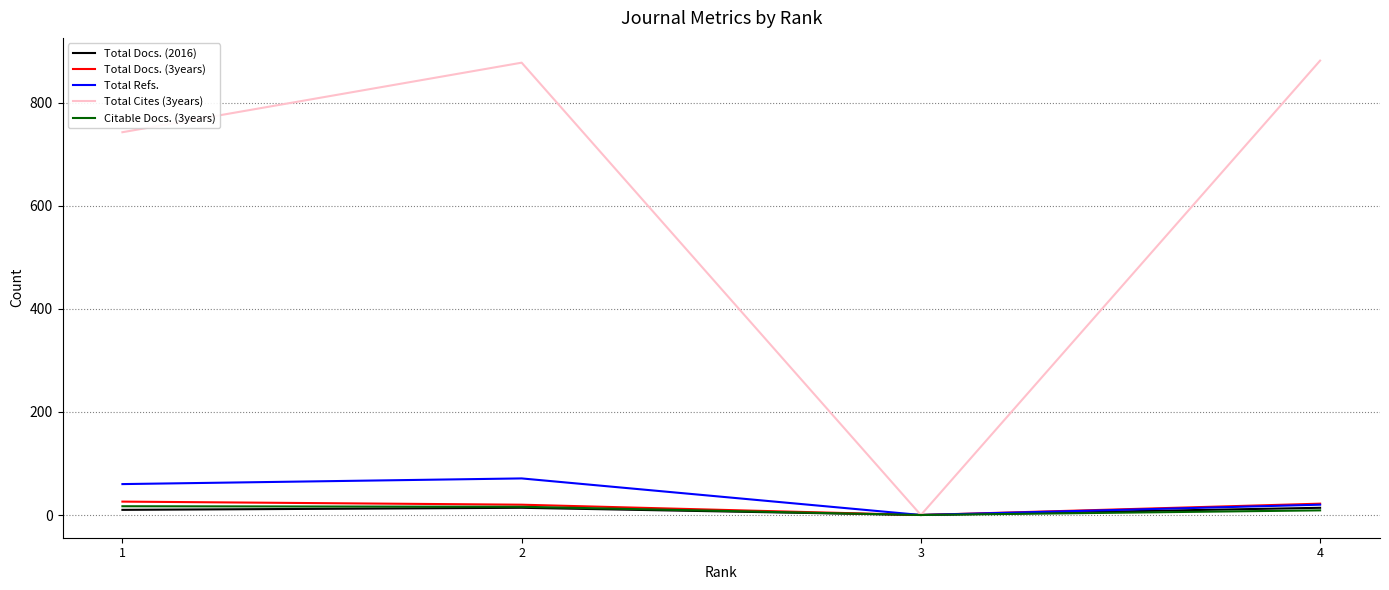

The value of Total Cites (3years) at 2 is 878. True or false?

True